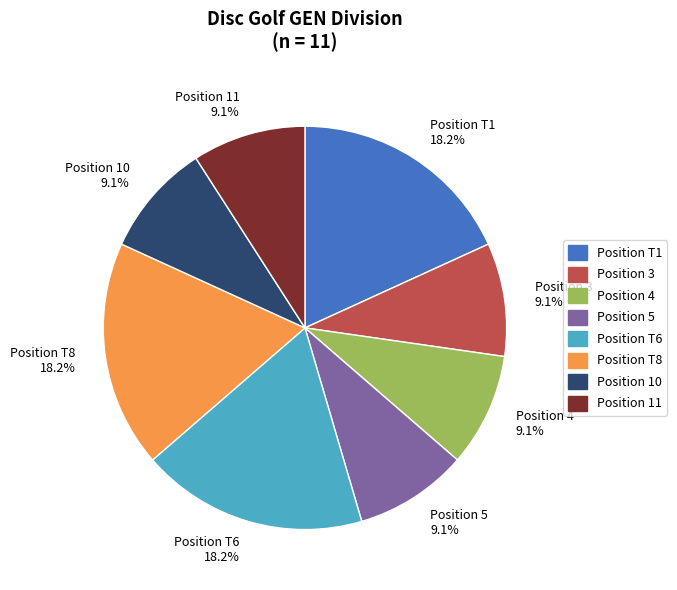

Does any single category account for the majority?

No